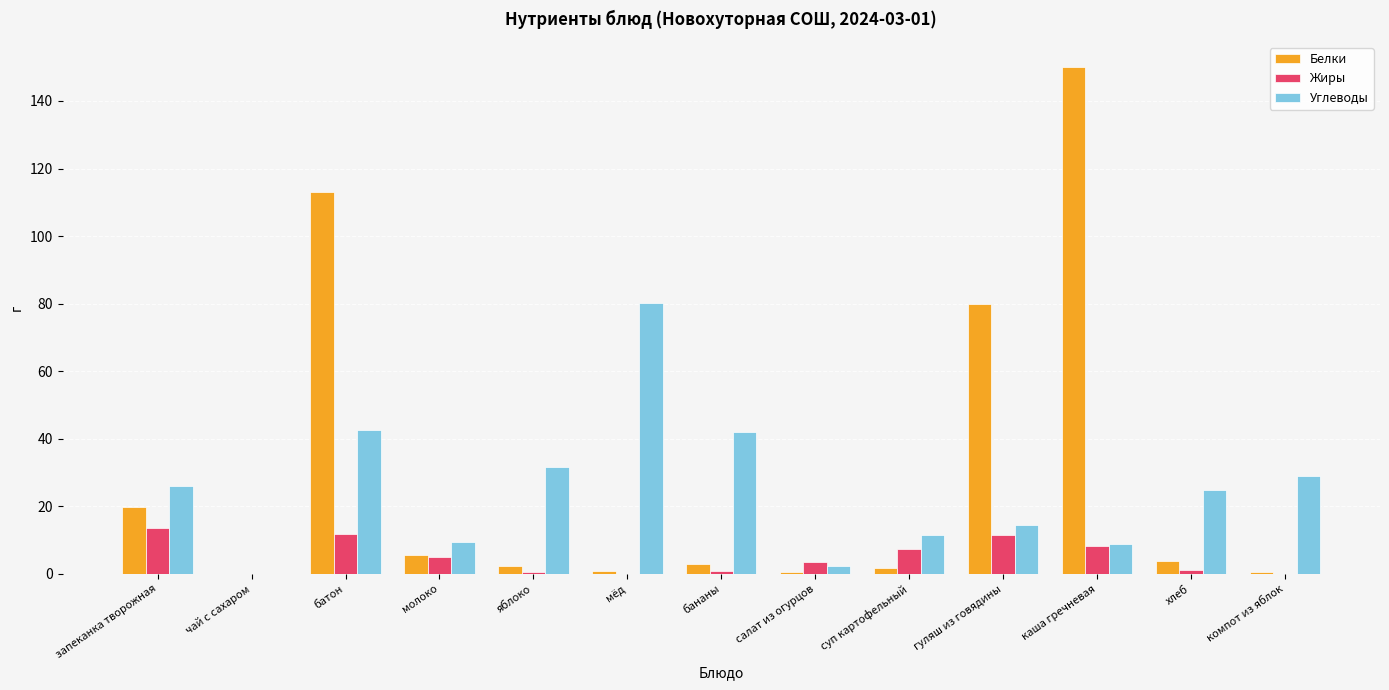

Is the value of Жиры at суп картофельный greater than the value of Углеводы at хлеб?

No